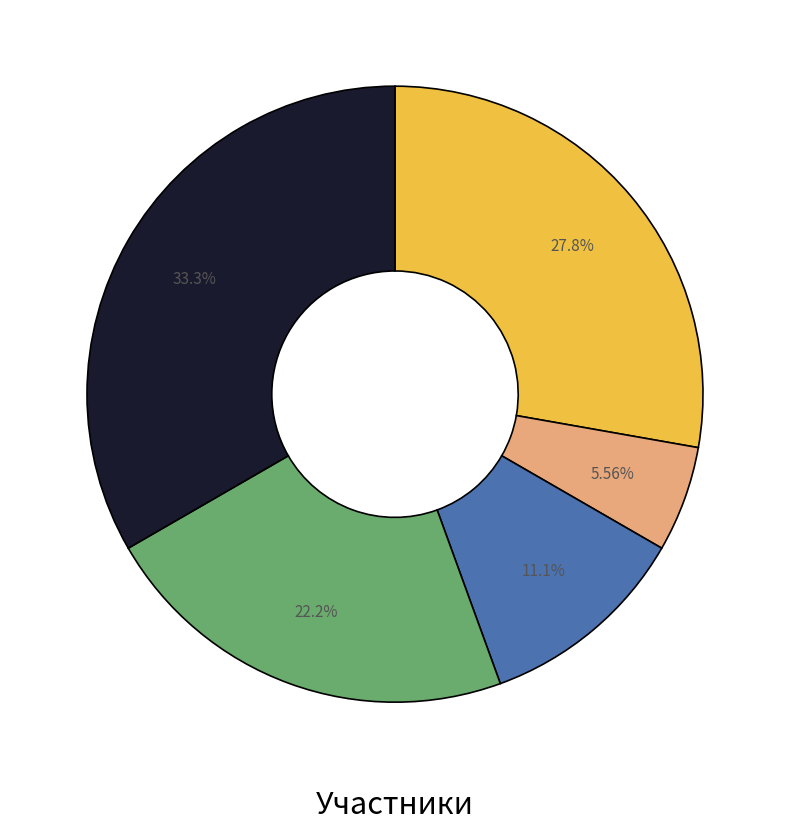

Is there a majority slice in this chart?

No